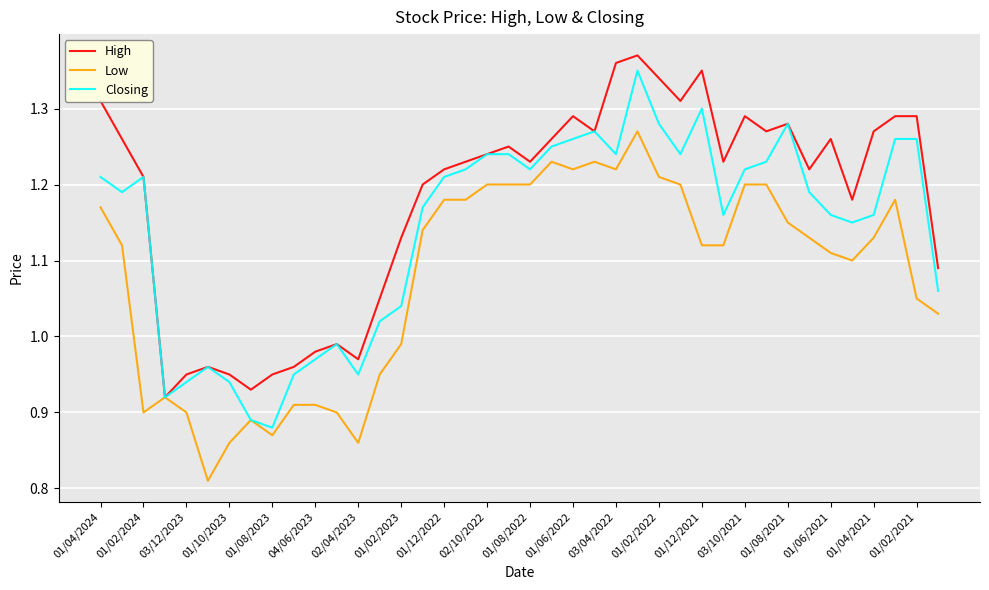

List the series in order of their overall mean, highest first.

High, Closing, Low